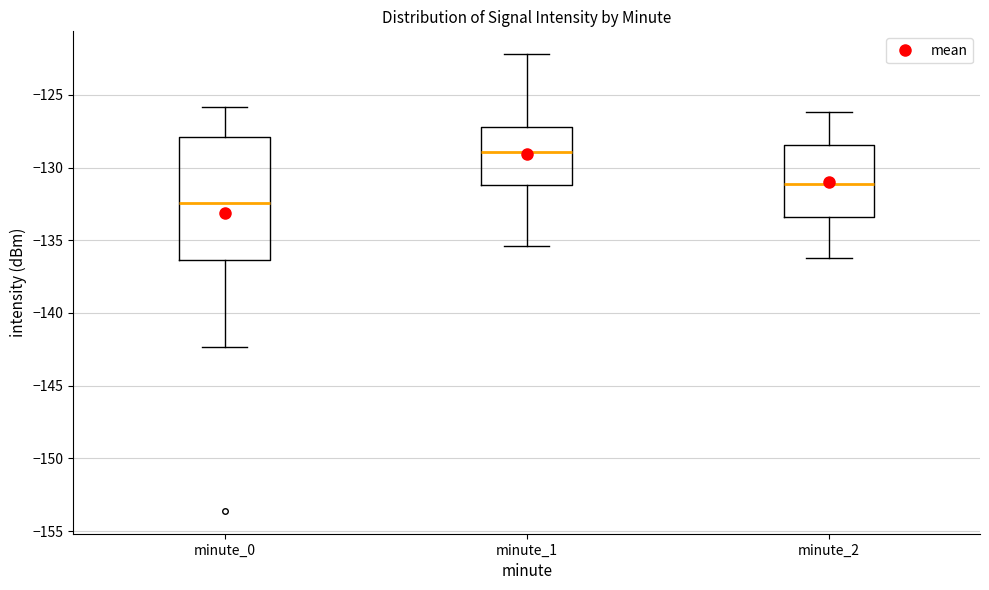

Comparing the boxes themselves (not the whiskers), which one is the tallest?

minute_0